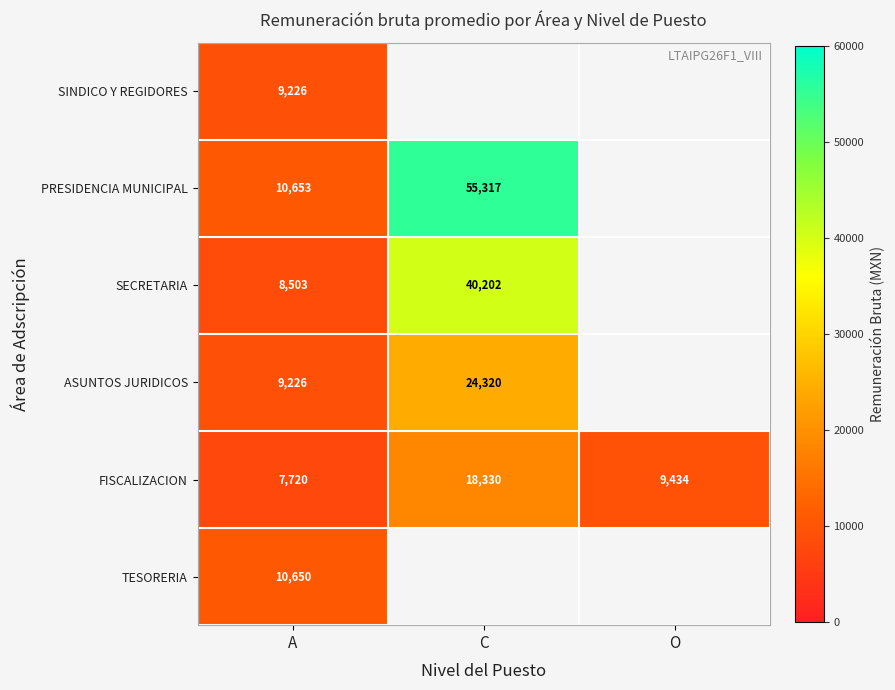

True or false: PRESIDENCIA MUNICIPAL has a value of 14370 at A.

False